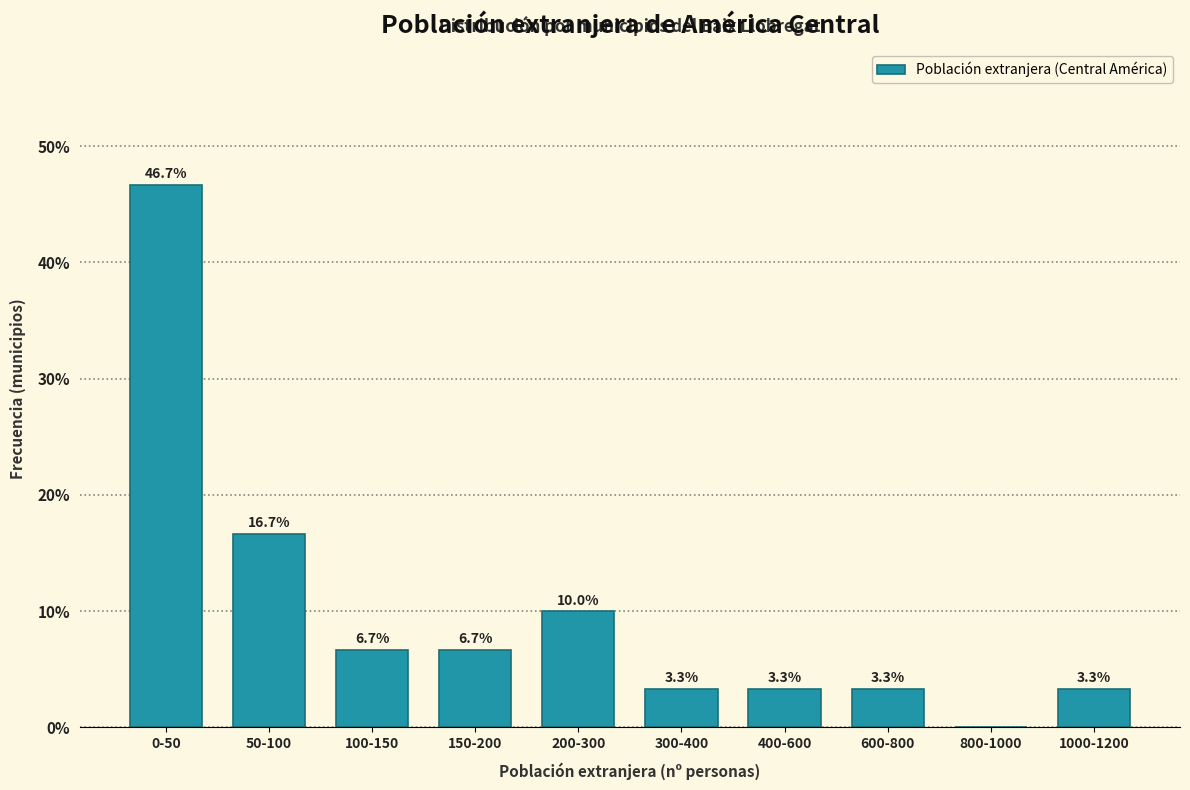

Reading left to right, extract all data points from this chart.

0-50=46.7	50-100=16.7	100-150=6.7	150-200=6.7	200-300=10.0	300-400=3.3	400-600=3.3	600-800=3.3	800-1000=0.0	1000-1200=3.3